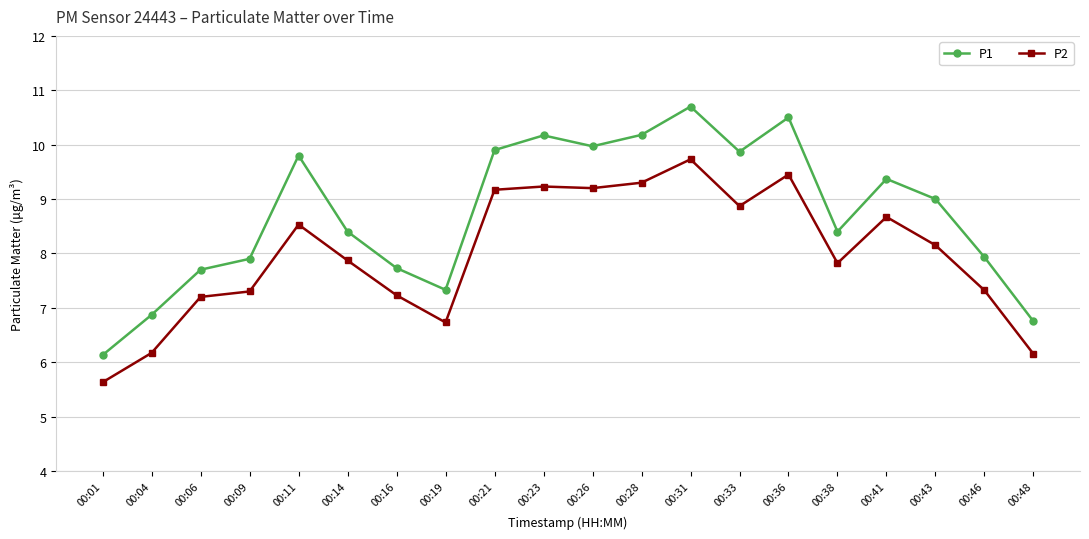

In P2, how many points are lower than both neighbors (excluding endpoints)?

4